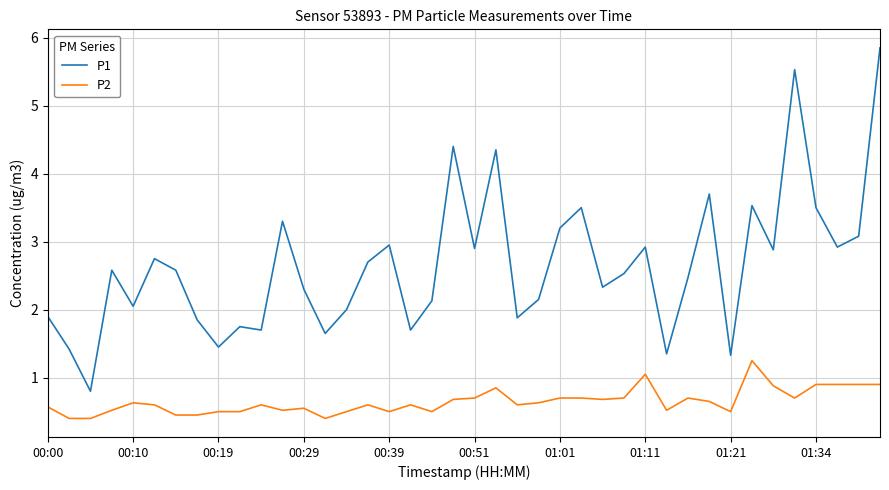

True or false: P1 and P2 cross at least once.

False